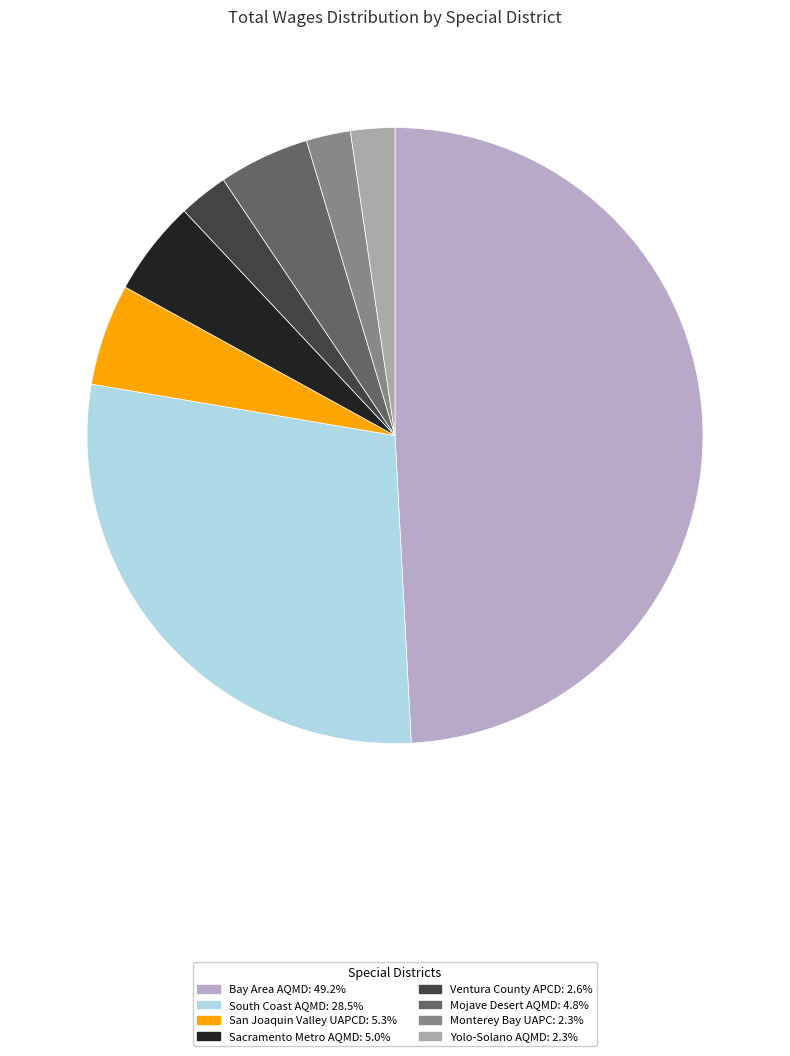

Which category has the smallest portion of the pie?

Yolo-Solano Air Quality Management District